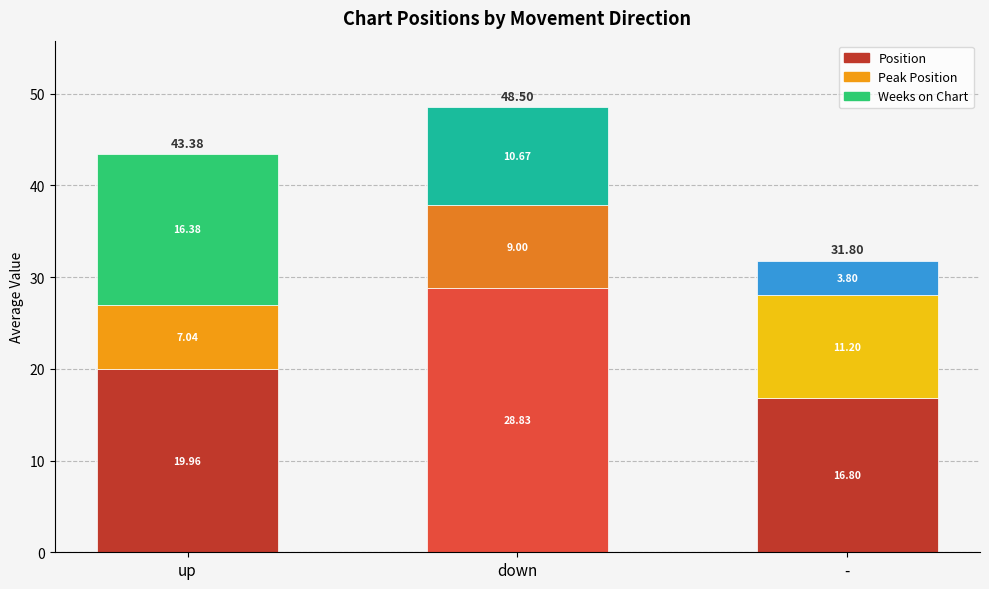

At which label does Position first exceed 19?

up